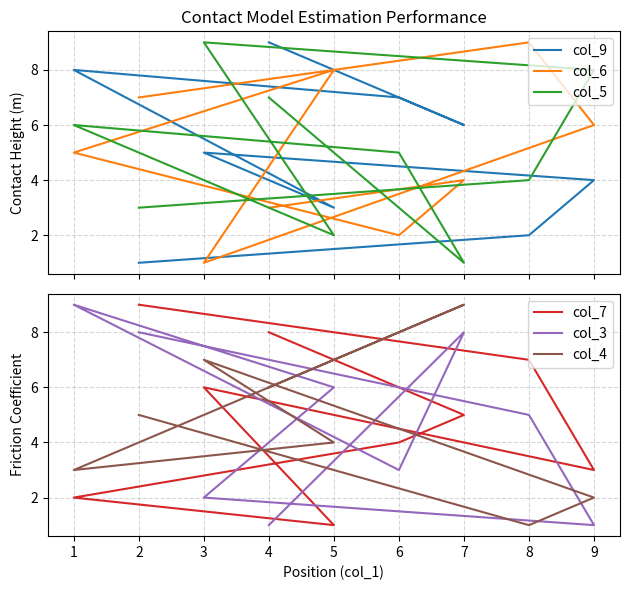

At which category does col_4 reach its first local valley?

8